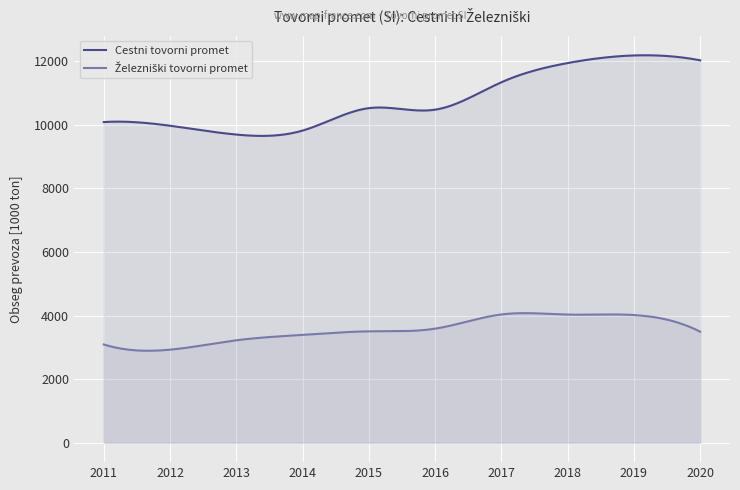

What is the difference between the highest and lowest values at 2012?

7044.8